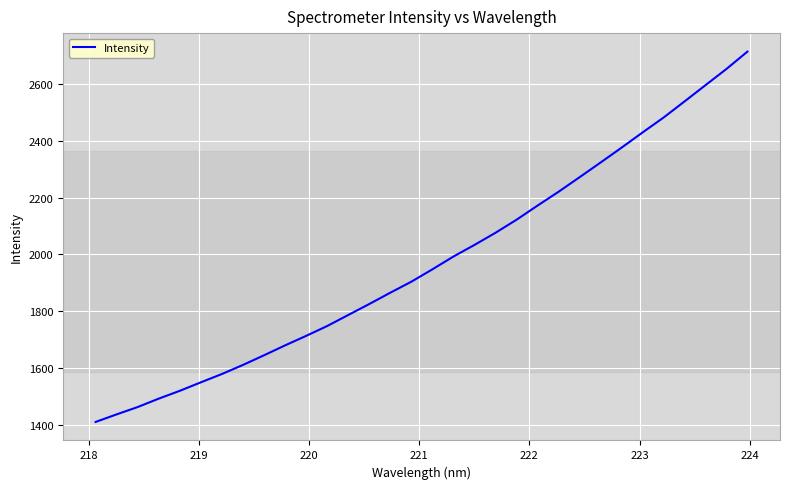

What is the minimum value shown in the chart?

1409.6